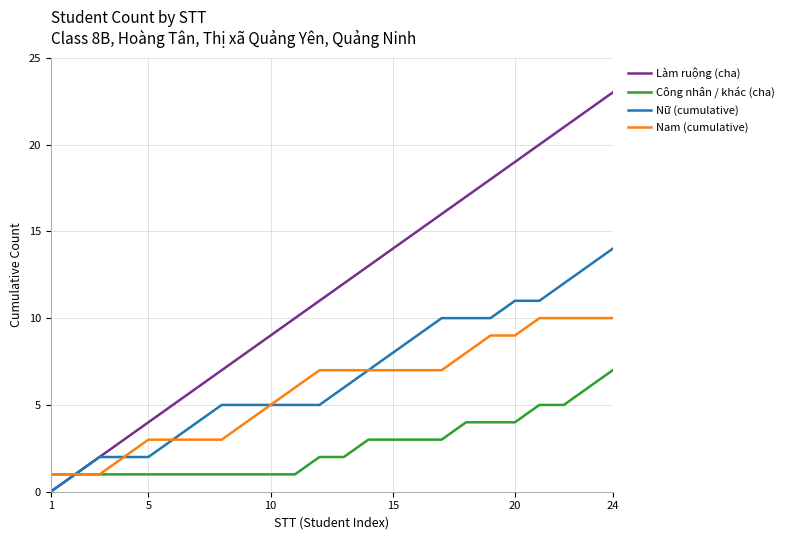

What is the difference between the maximum and second lowest values in the Làm ruộng (cha) series?

22